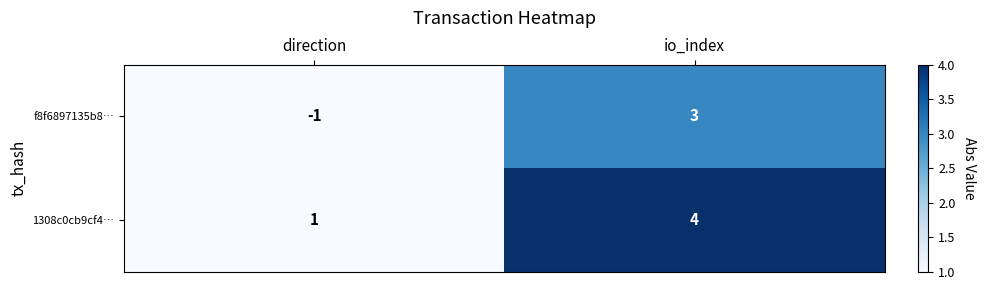

What is the difference between the maximum and minimum values in the f8f6897135b8… series?

4